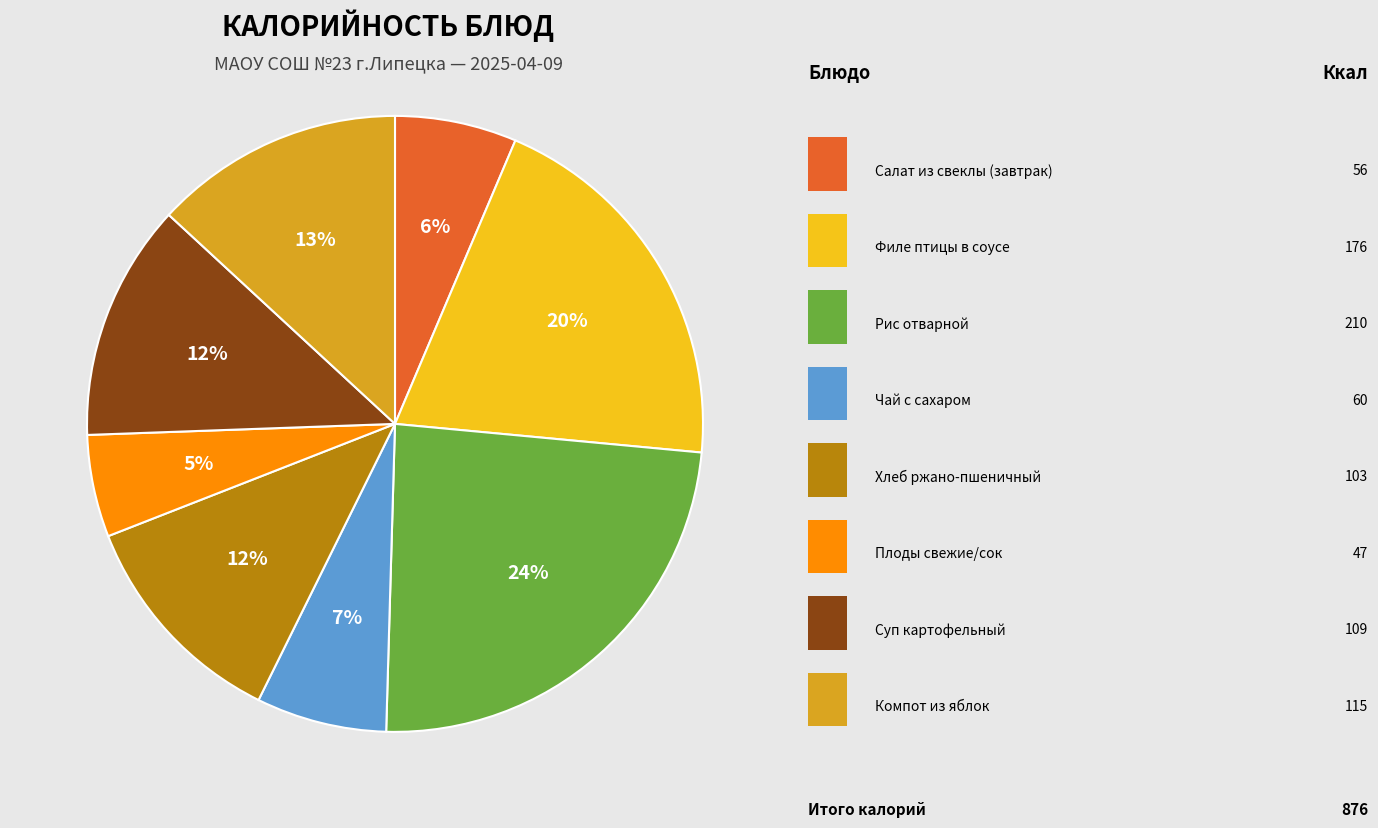

To the nearest percent, what is the difference between the largest and smallest slice percentages?

19%